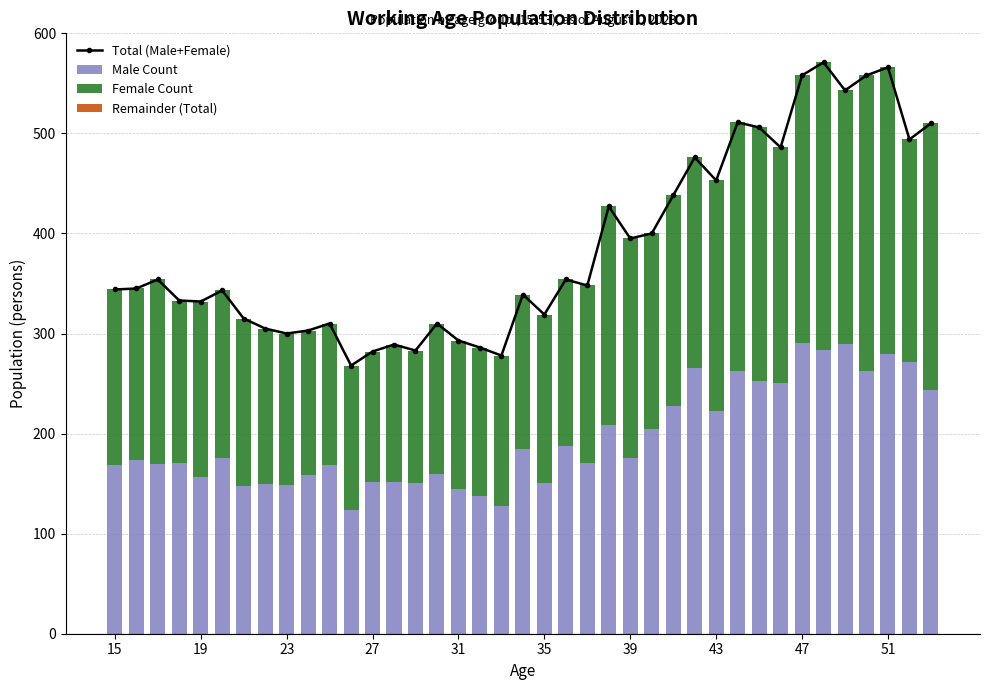

What is the value of the Total (Male+Female) bar at the 8th from the left?

305